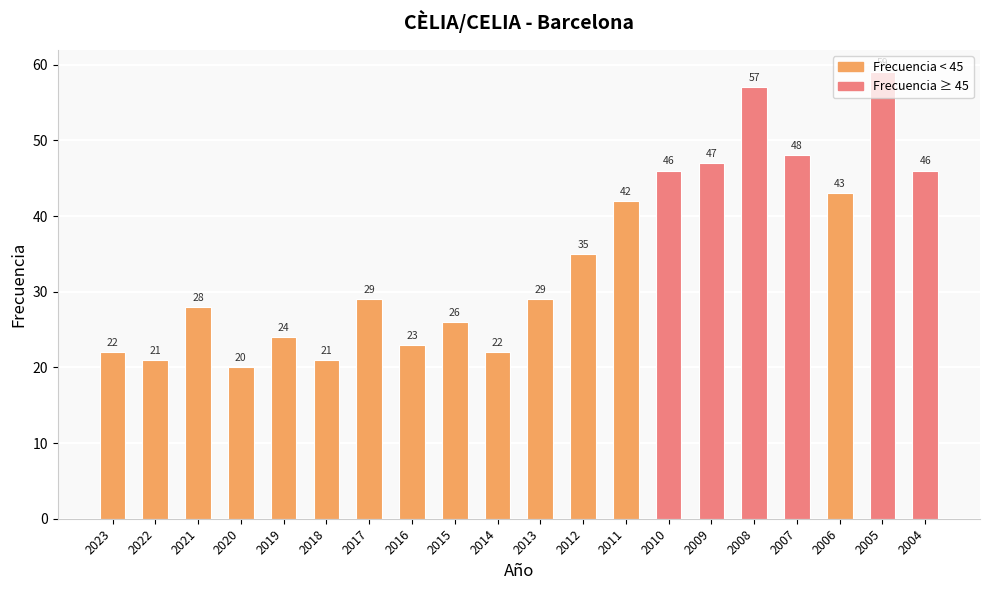

Approximately how many times larger is the value at 2019 compared to 2014?

1.1